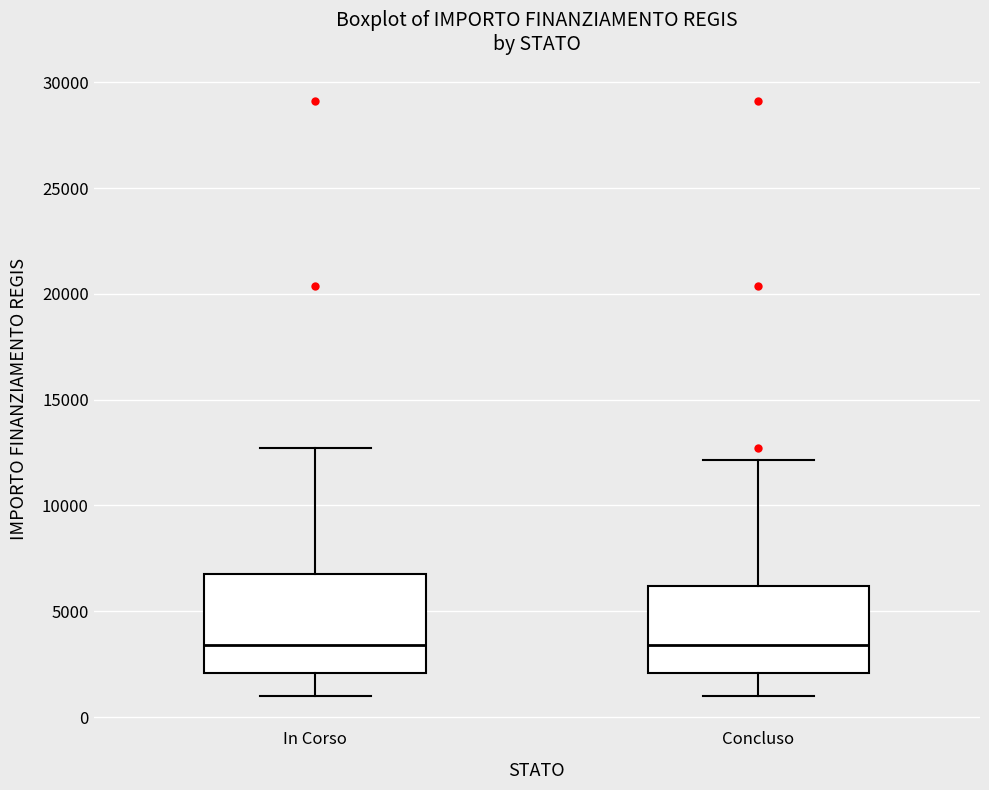

Reading left to right, read every box against the y-axis: the position of its median line, the range the box covers, and the ends of its whiskers. The values are not printed on the chart, so give them approximately, as read against the axis.

In Corso: median 3500, box 2000 to 7000, whiskers 1000 to 12500
Concluso: median 3500, box 2000 to 6000, whiskers 1000 to 12000